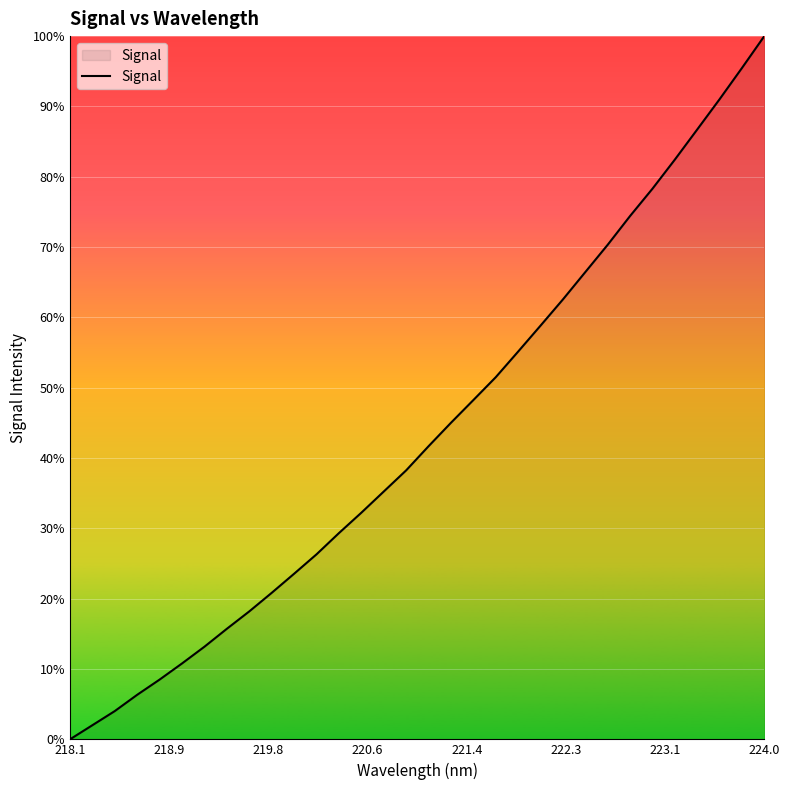

True or false: there are more than 2 points higher than both neighbors.

False